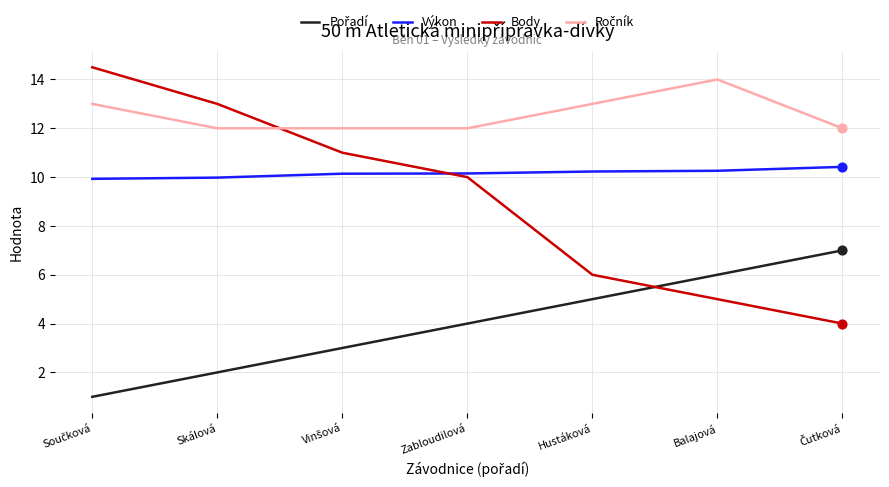

At which label is Body closest to 9?

Zabloudilová